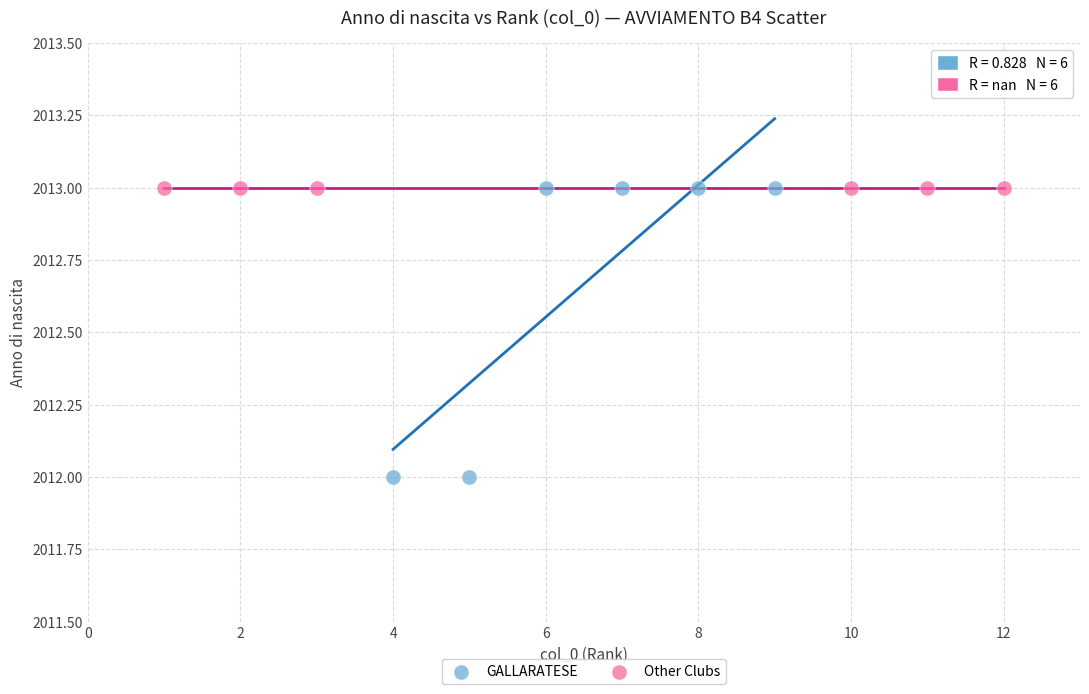

Which series contains the lowest Y value?

GALLARATESE